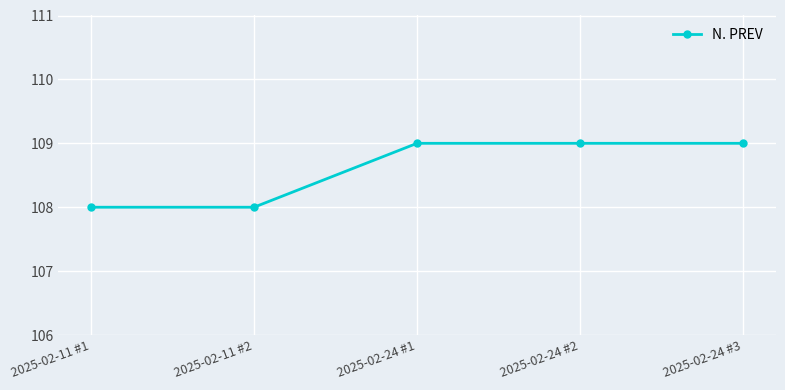

What is the label of the 4th point from the right?

2025-02-11 #2